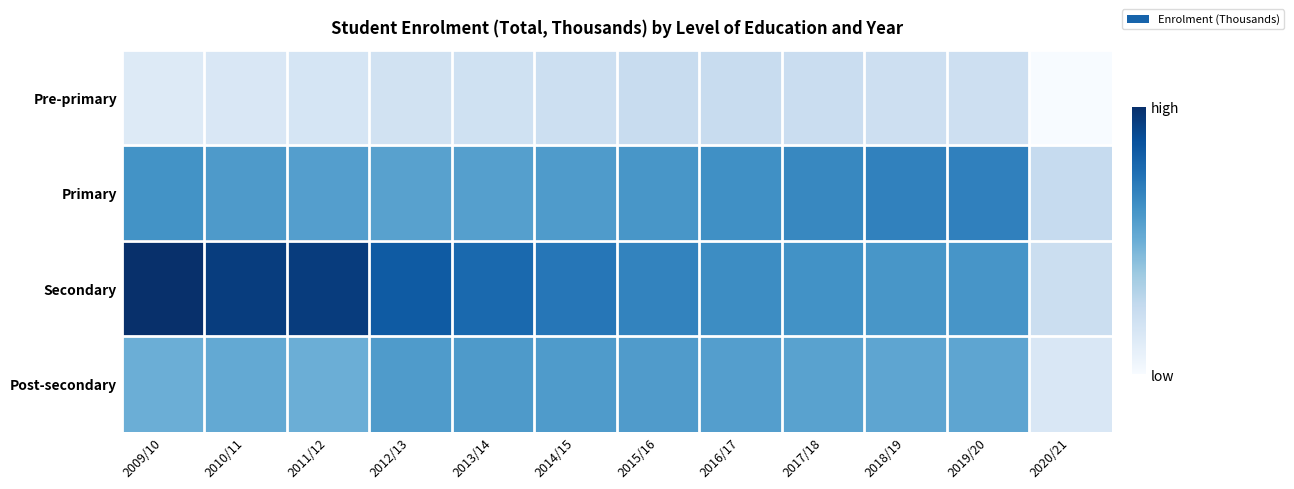

How many data points does each series have?

12